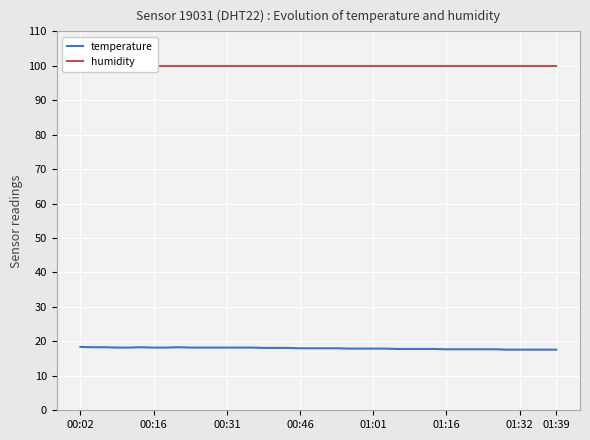

What is the average value of the humidity series?

99.9